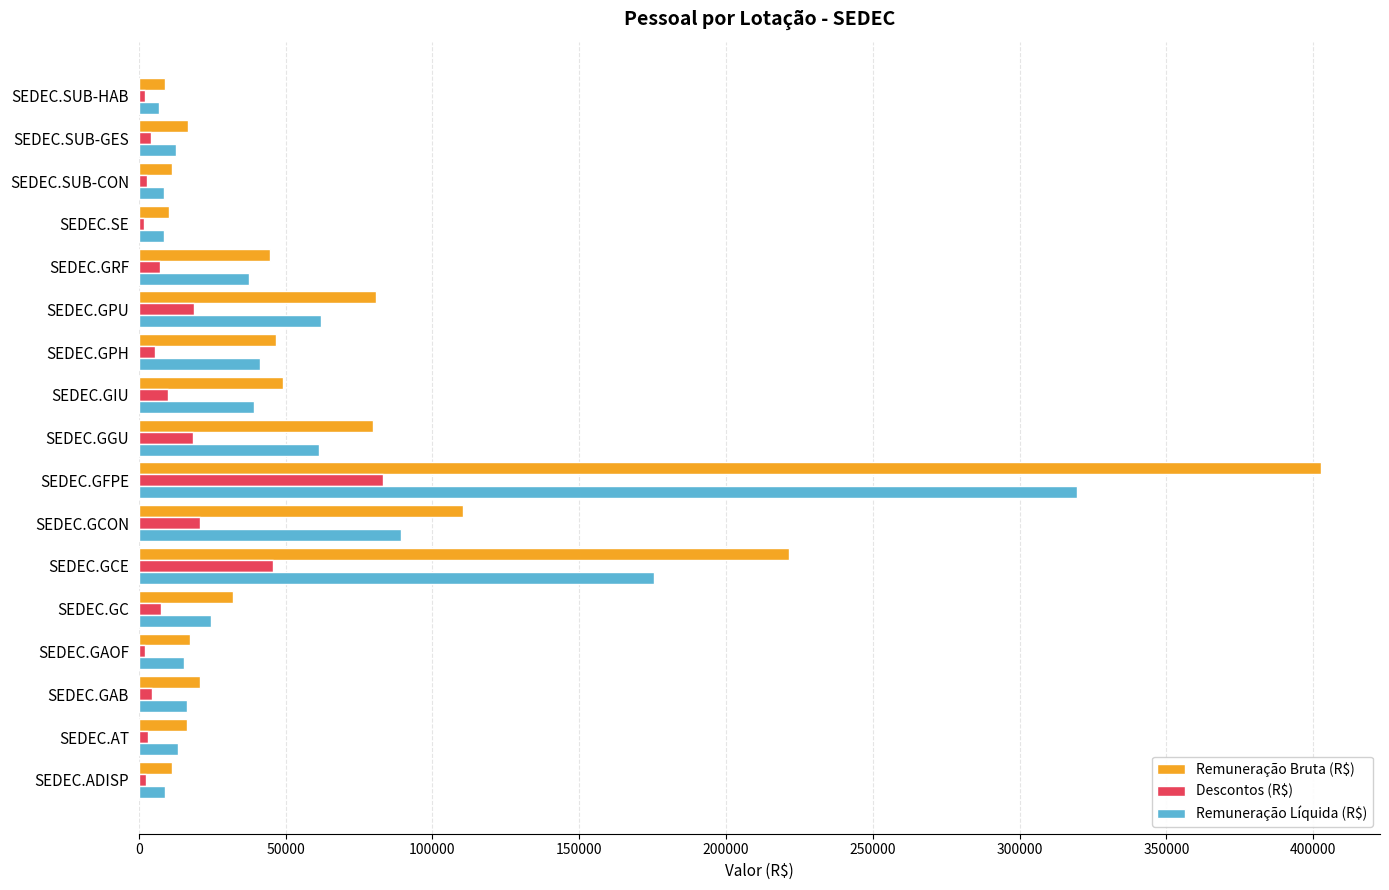

What is the total value across all series at SEDEC.GFPE?

805255.5